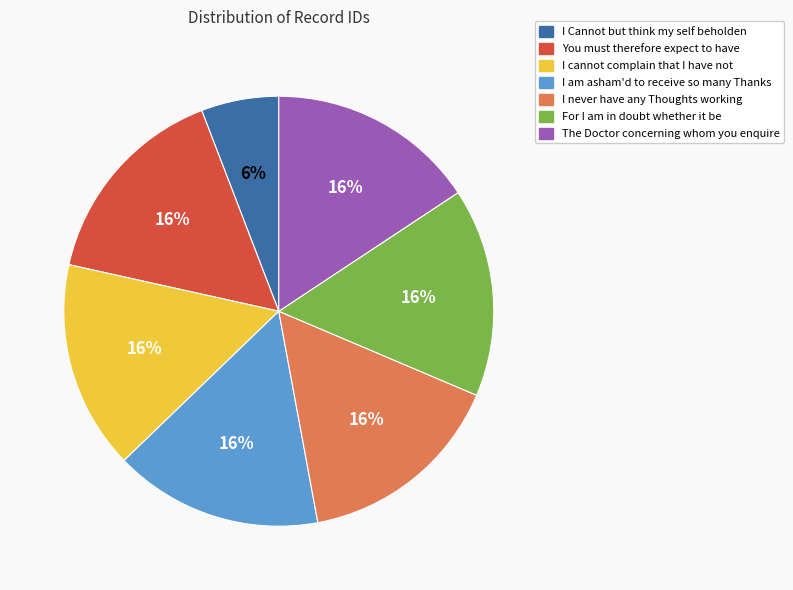

Which slice is the smallest?

I Cannot but think my self beholden